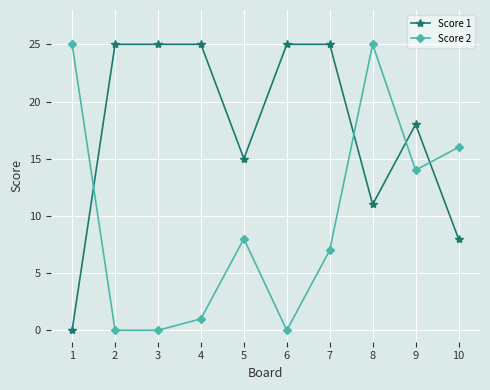

What is the difference between the maximum and second lowest values in the Score 2 series?

25